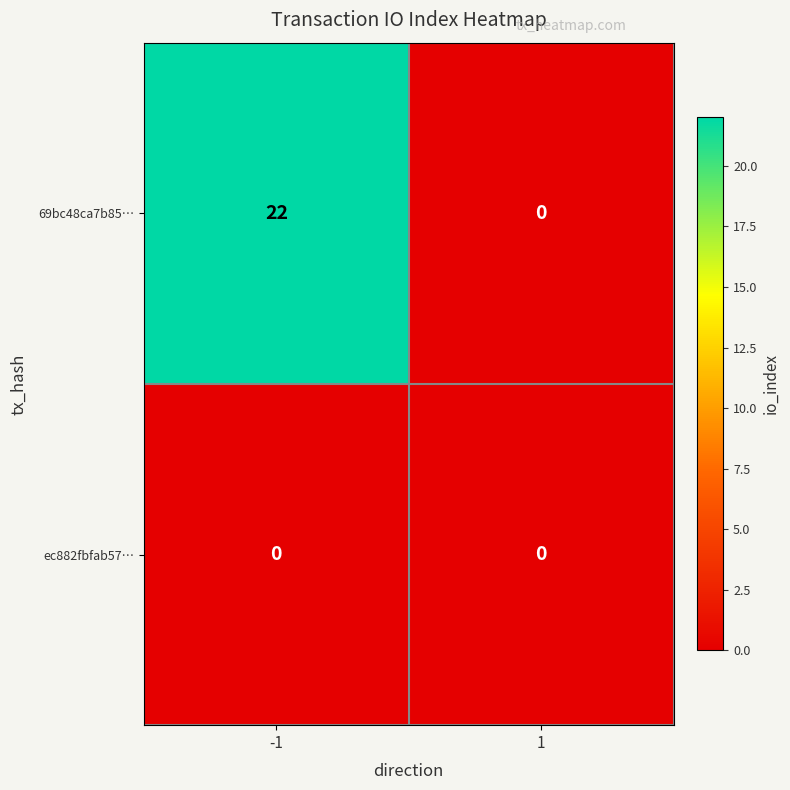

Reading left to right, what are all the values shown in this chart?

69bc48ca7b85…: 22	0
ec882fbfab57…: 0	0